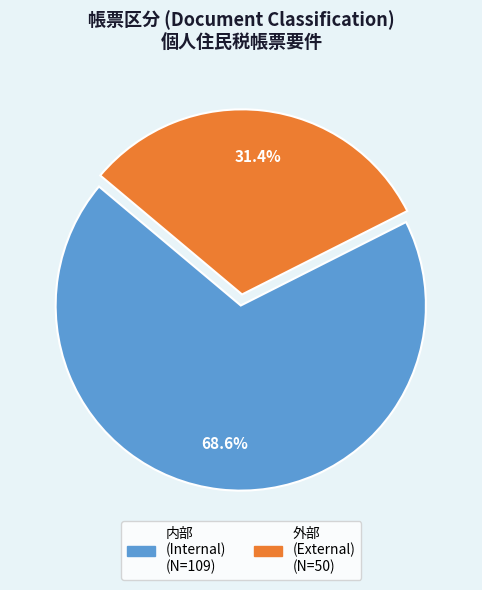

What is the smallest slice in the pie chart?

外部